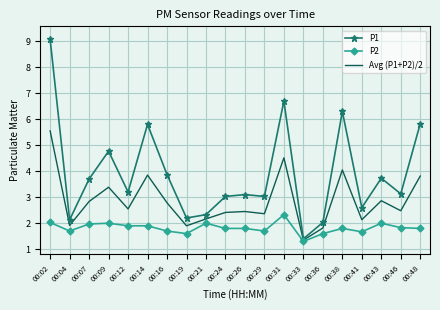

True or false: P1 has a value of 2.2 at 00:19.

True